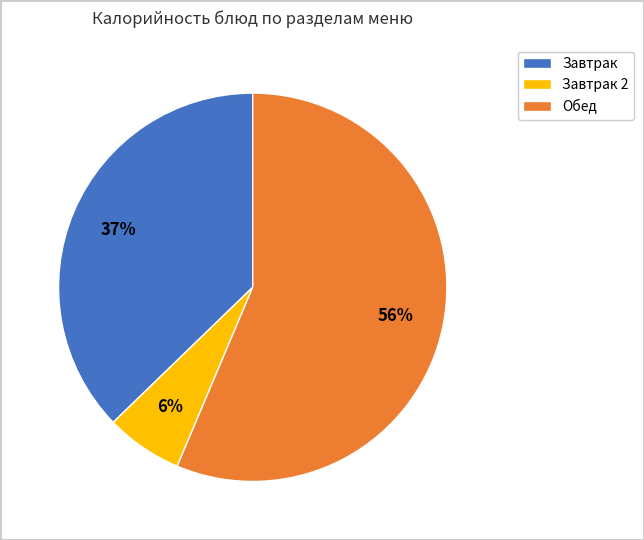

Which slice is the largest?

Обед